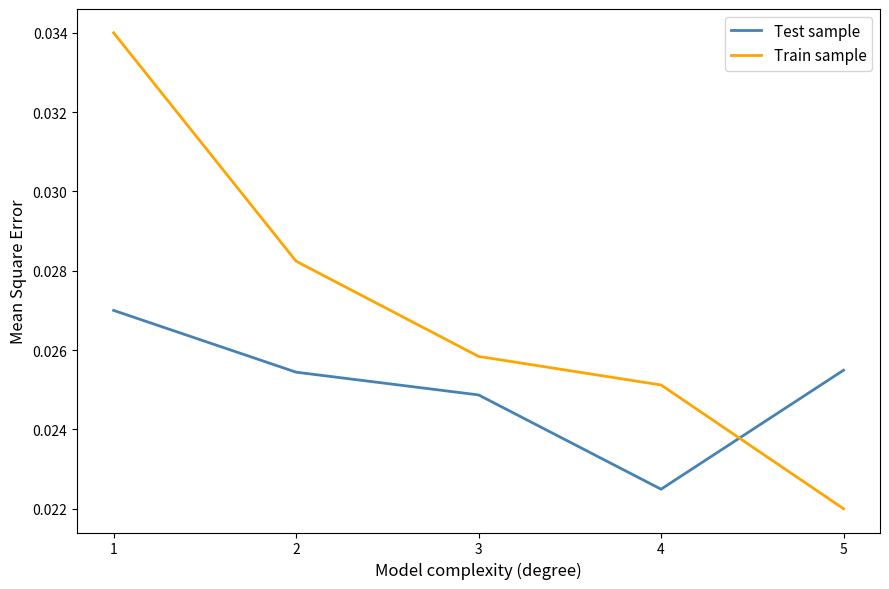

Which series ends up on top after the final intersection of Test sample and Train sample?

Test sample